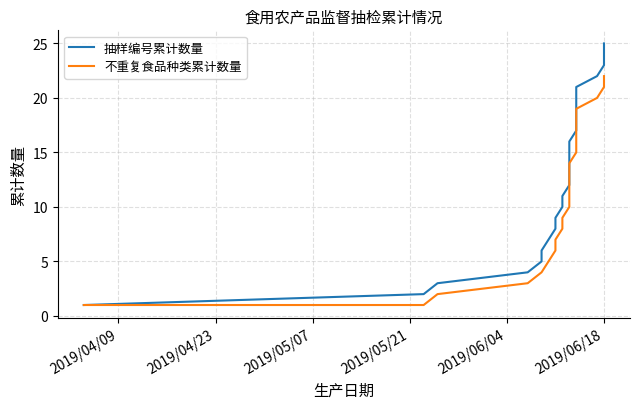

List the series in order of their overall mean, highest first.

抽样编号累计数量, 不重复食品种类累计数量